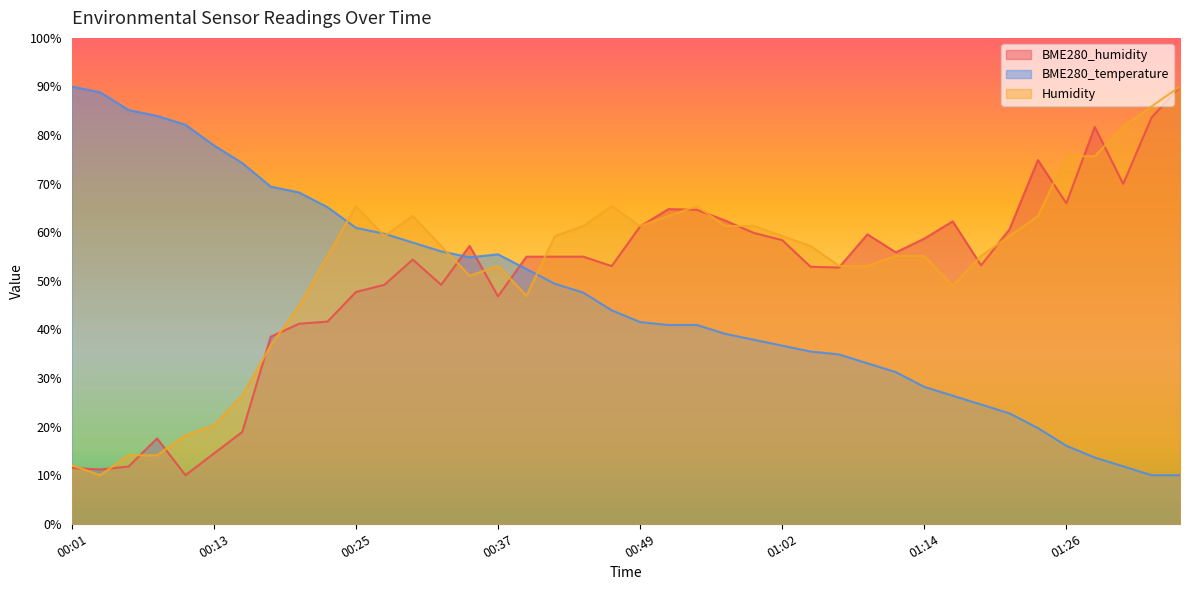

Which has a higher value, 00:05 or 00:56?

00:56